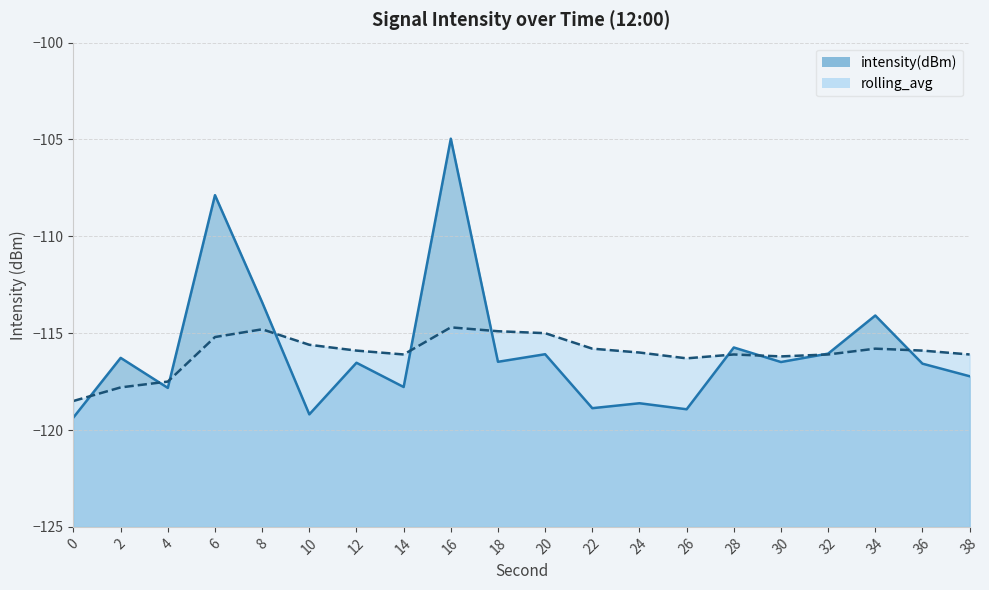

Is the value of intensity(dBm) at 30 greater than the value of rolling_avg at 34?

No